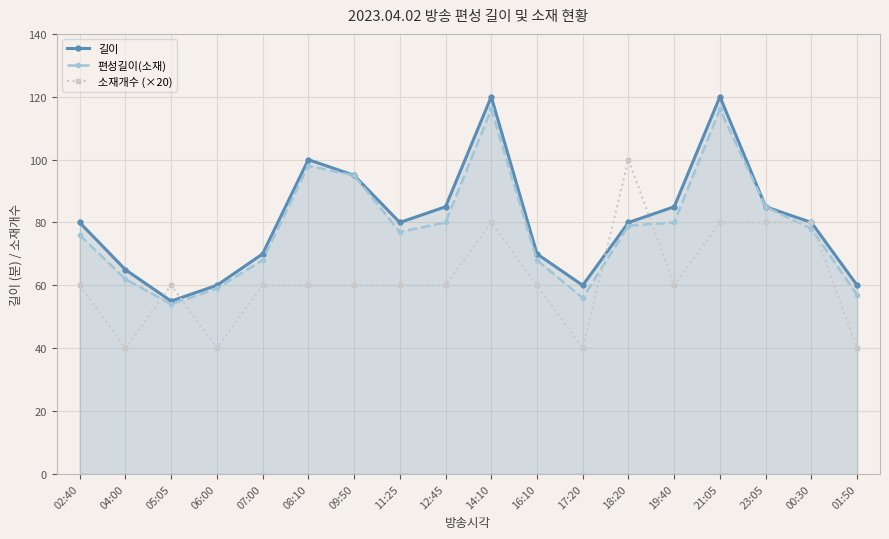

Which series has the largest total across all categories?

길이